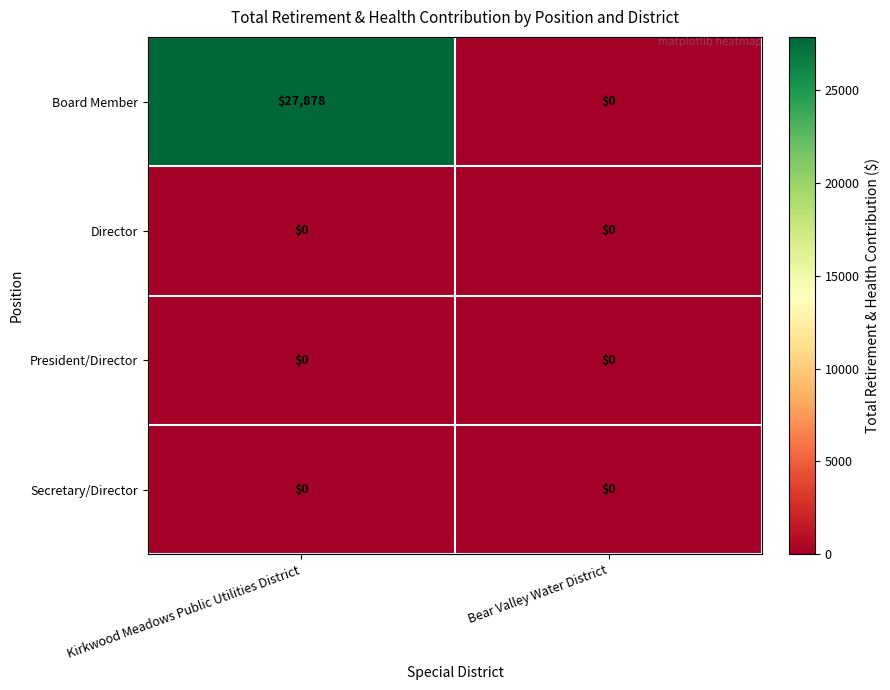

What is the difference between the highest and lowest values at Kirkwood Meadows Public Utilities District?

27878